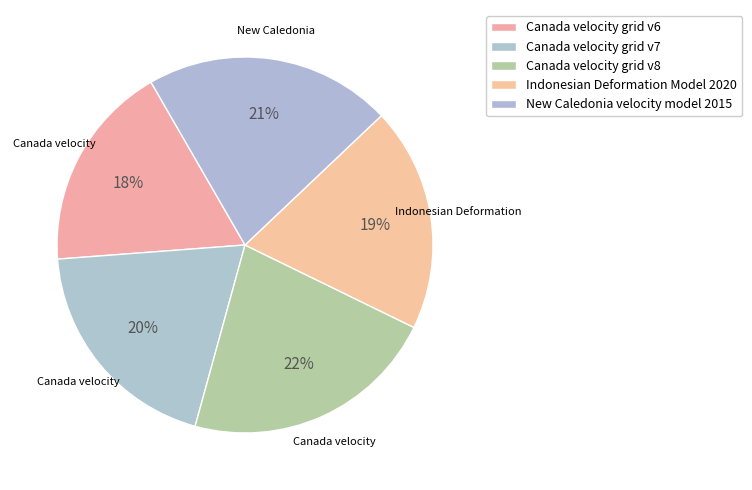

Does Canada velocity grid v6 account for over 50% of the chart?

No